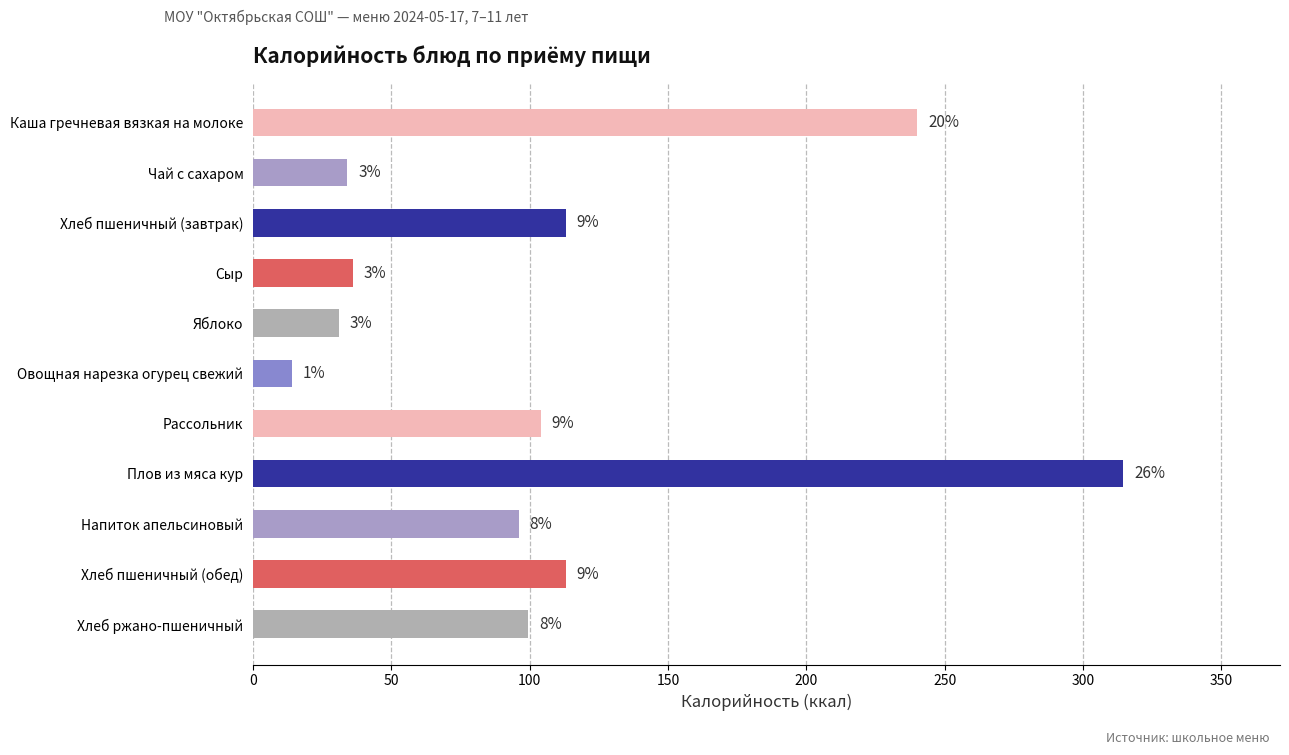

What is the maximum value shown in the chart?

314.6